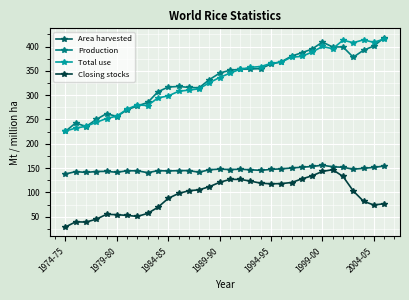

True or false: Closing stocks has more than 2 points higher than both neighbors.

True